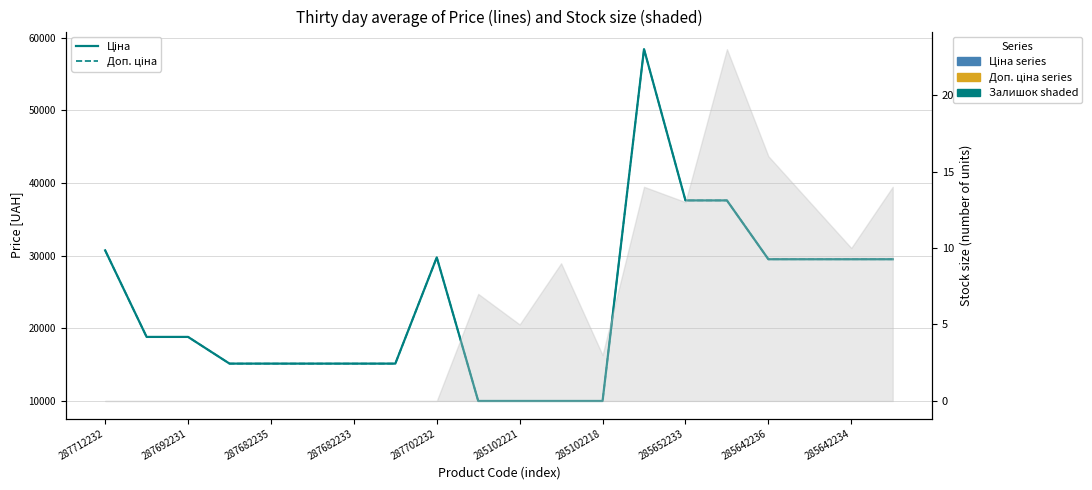

Read the Доп. ціна (Add. Price) value at 287682233.

15120.0